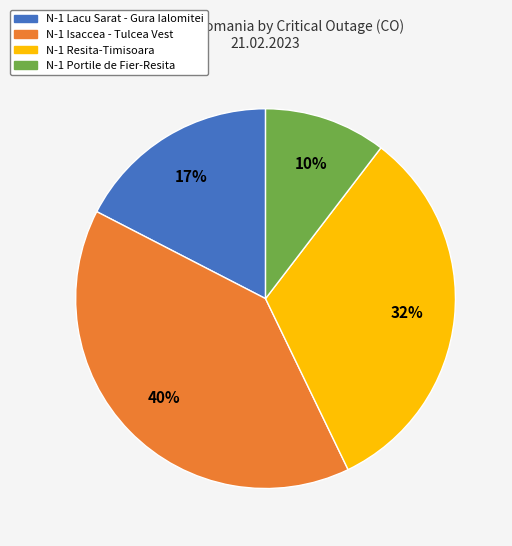

Is the sum of N-1 Isaccea - Tulcea Vest and N-1 Resita-Timisoara greater than half?

Yes